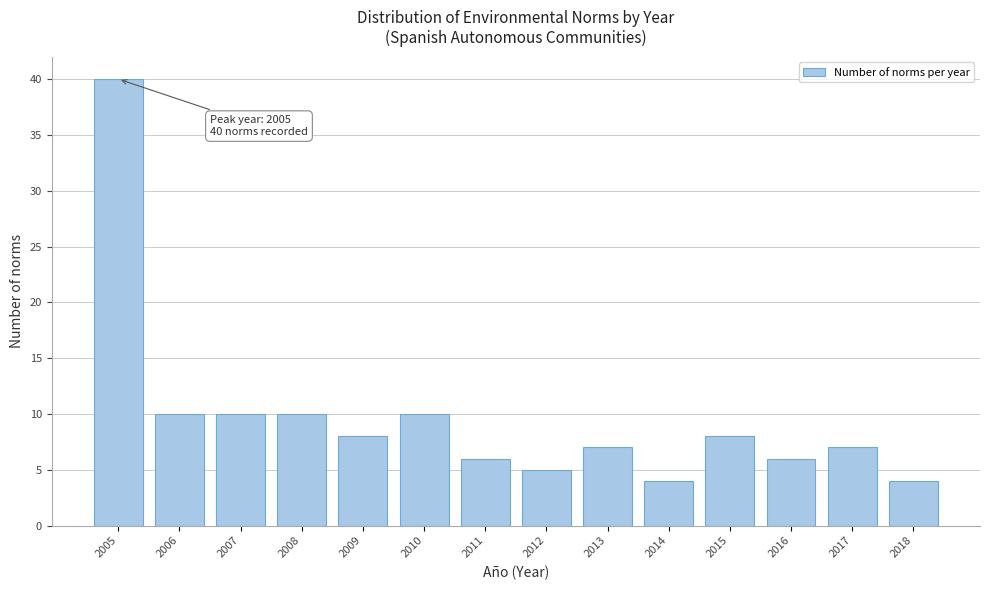

Reading left to right, extract all data points from this chart.

40	10	10	10	8	10	6	5	7	4	8	6	7	4